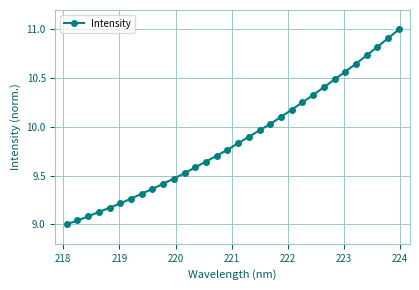

What is the difference between the maximum and minimum values?

2.0